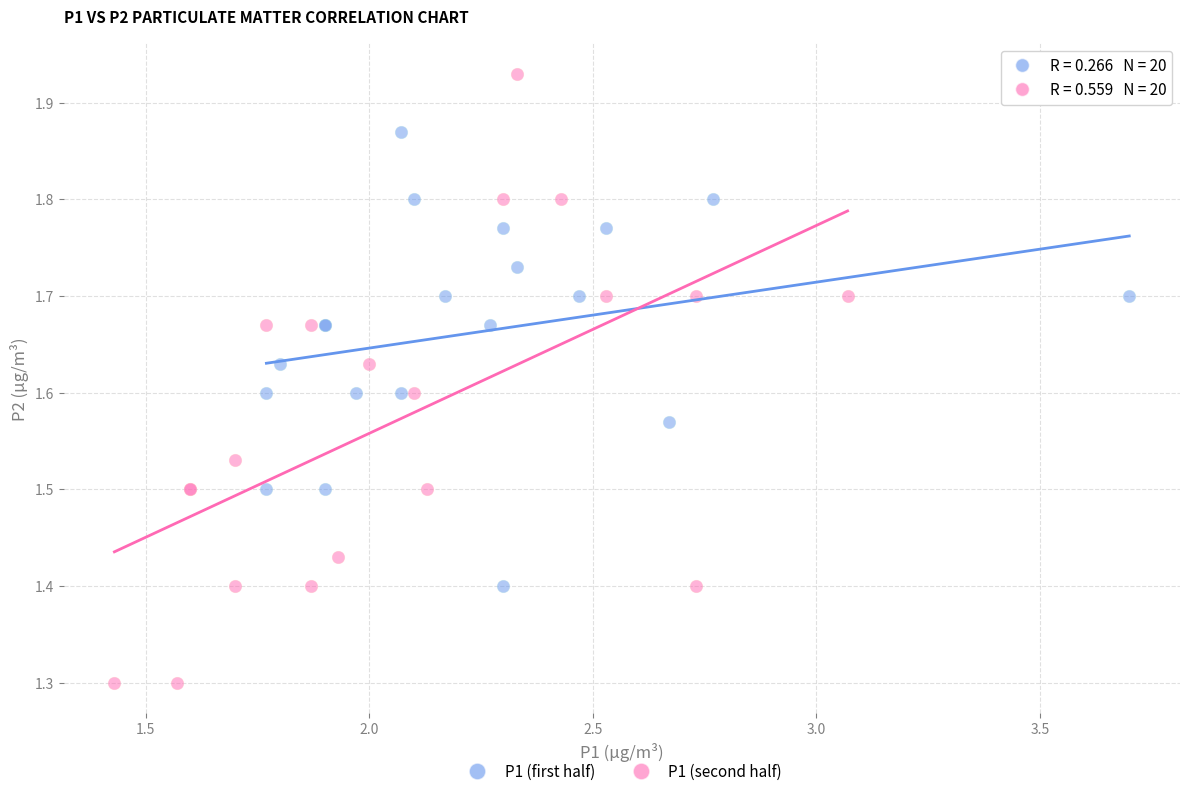

What are all the series names shown in the legend?

P1 (first half), P1 (second half)